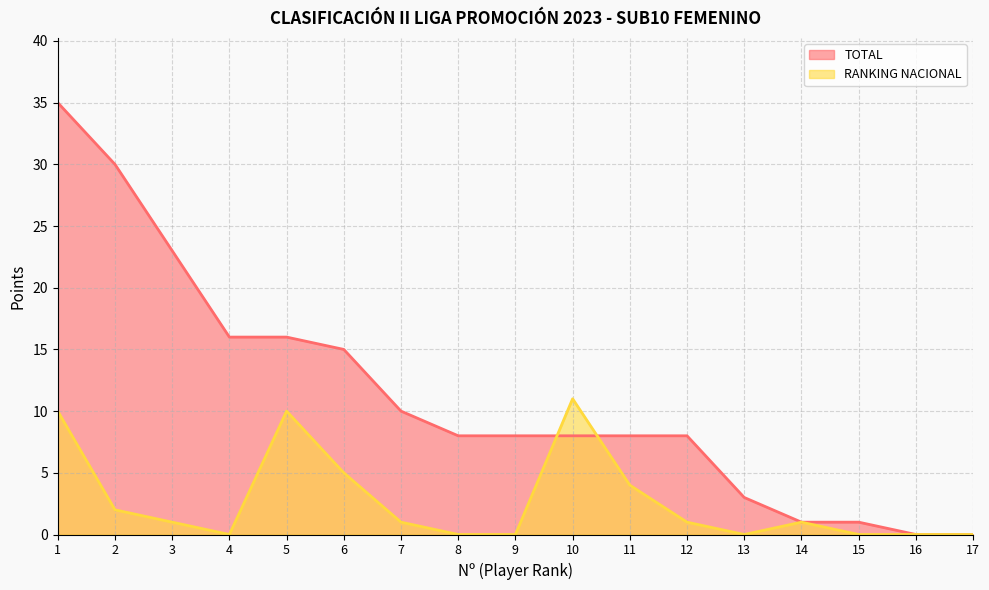

Rank the series by their average value, from highest to lowest.

TOTAL, RANKING NACIONAL